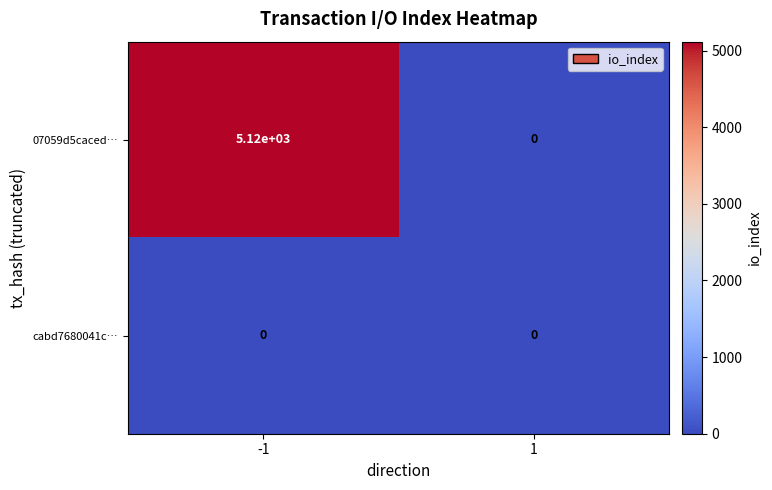

Is it true that 07059d5caced… equals 0 at 1?

True